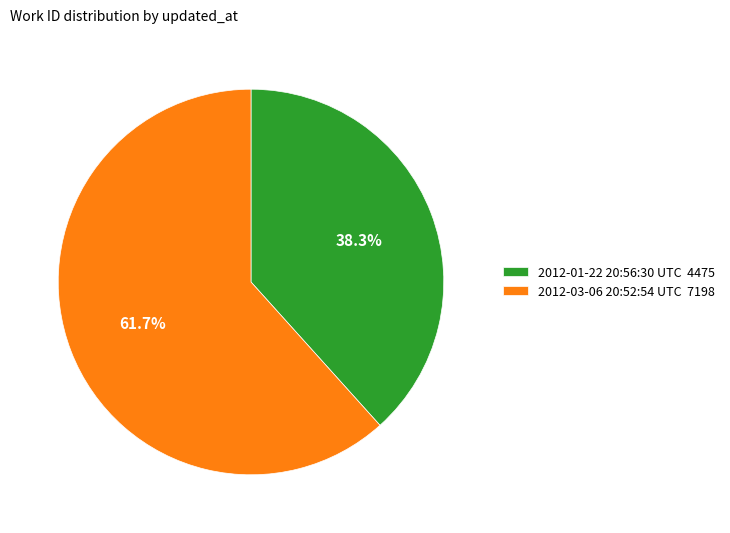

The 2012-01-22 20:56:30 UTC slice represents 53% of the pie. True or false?

False